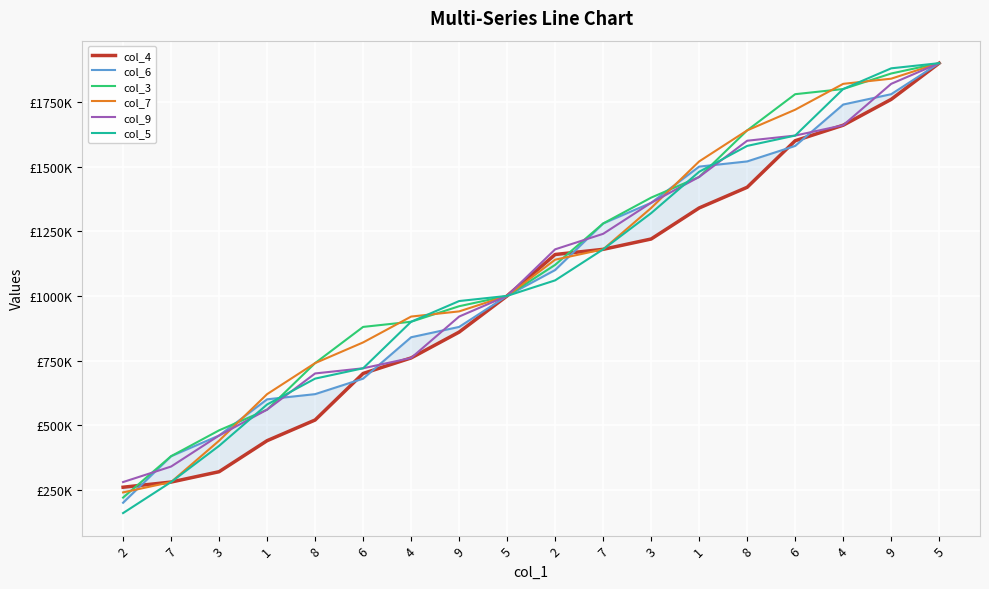

Is it true that col_6 equals 1520000 at 8?

True